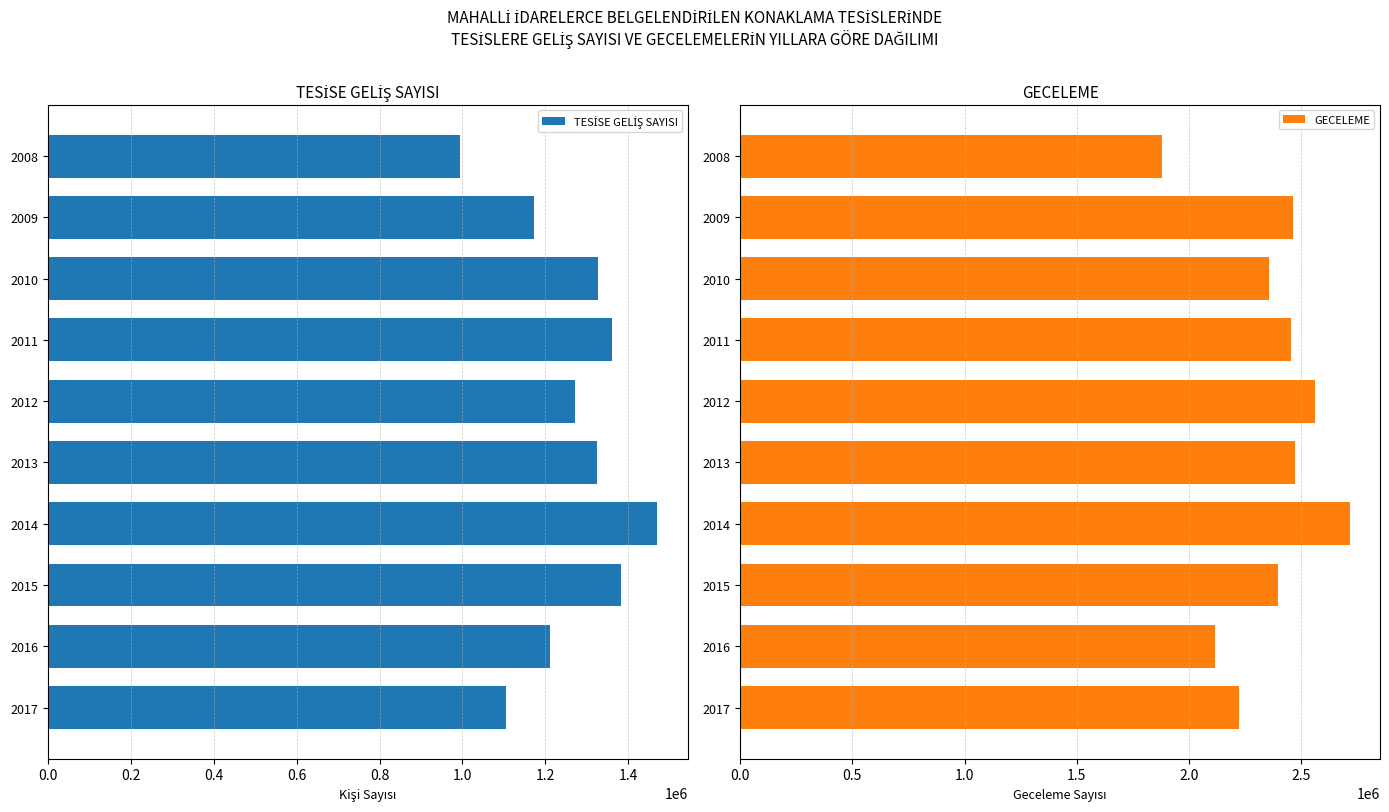

What is the highest value of the GECELEME series?

2715720